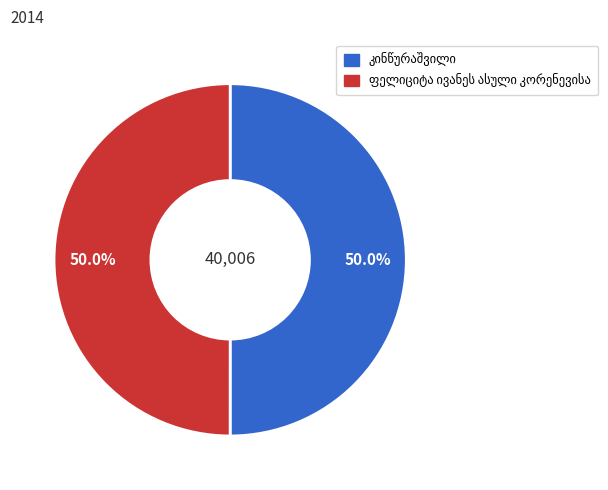

True or false: კინწურაშვილი accounts for 63% of the total.

False